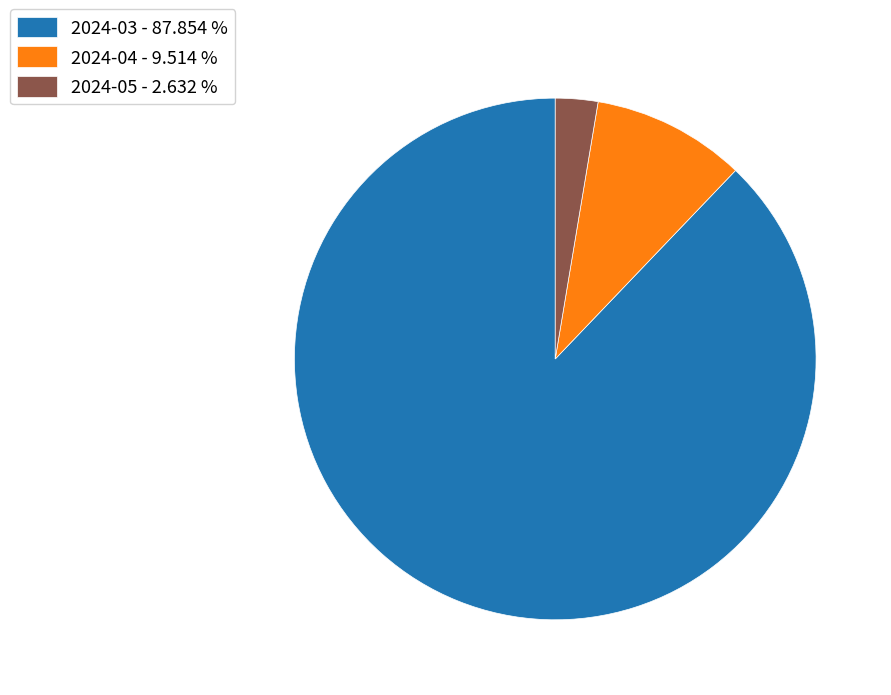

What is the ratio of the value at 2024-04 to the value at 2024-05?

3.6